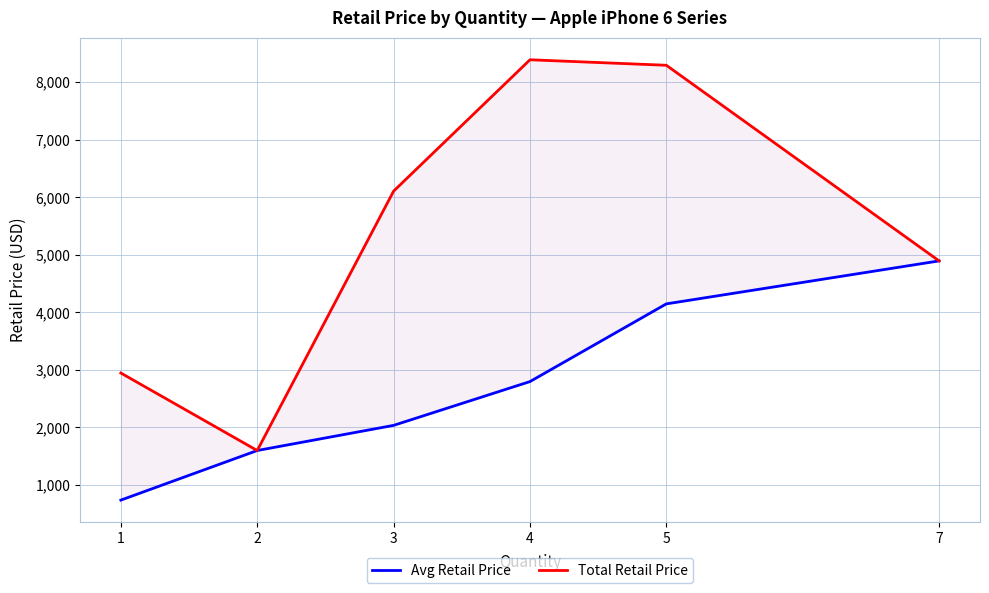

The value of Total Retail Price at 1 is 4078.8. True or false?

False